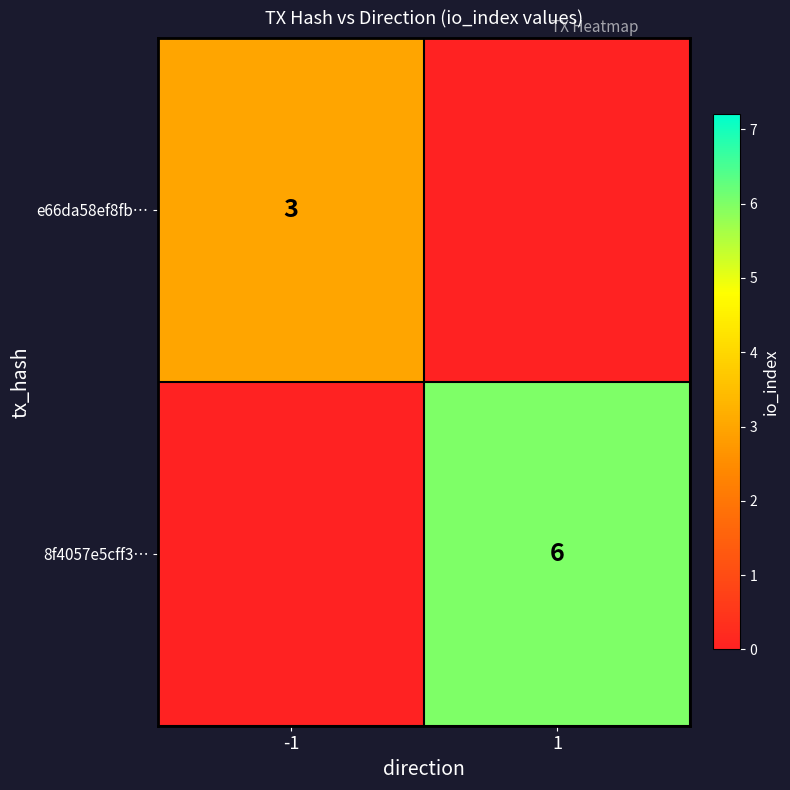

Is the value of e66da58ef8fb… at -1 greater than the value of 8f4057e5cff3… at 1?

No